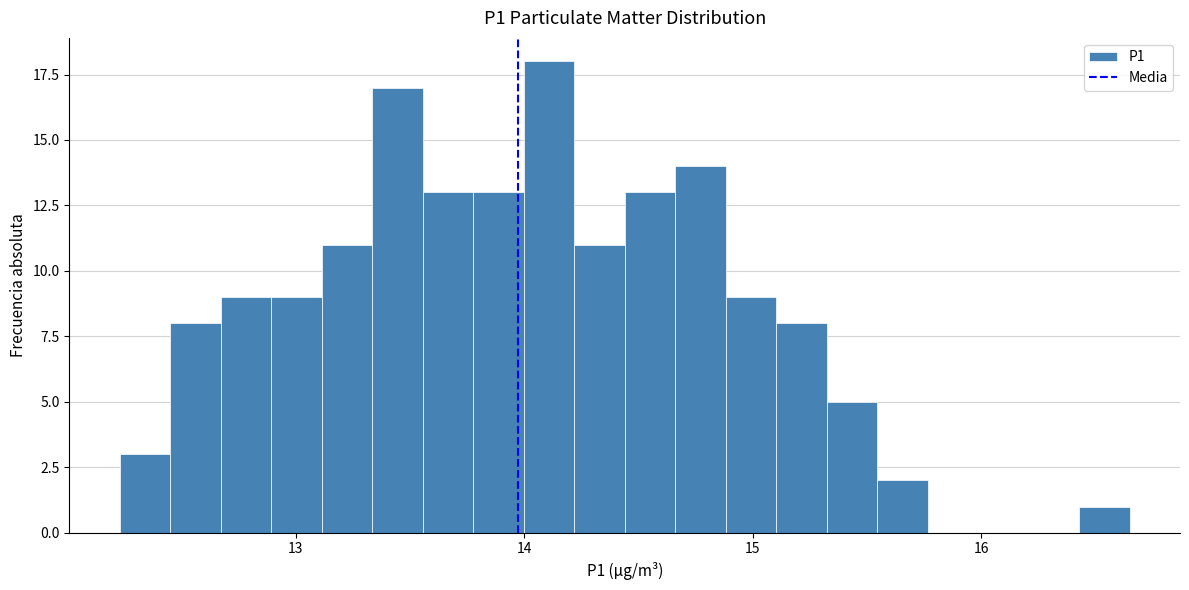

Around what value on the x-axis is the tallest bar? Give the approximate position of its centre, as read against the axis.

14.1